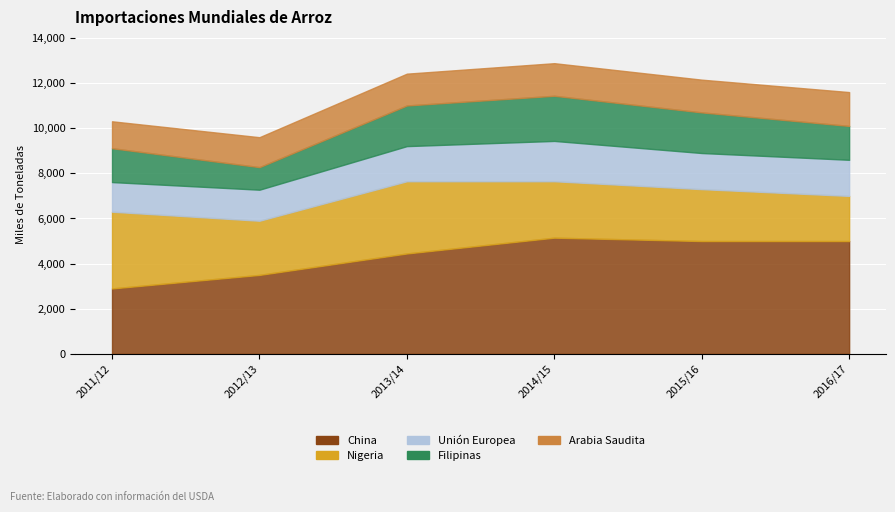

The value of Arabia Saudita at 2011/12 is 1651. True or false?

False